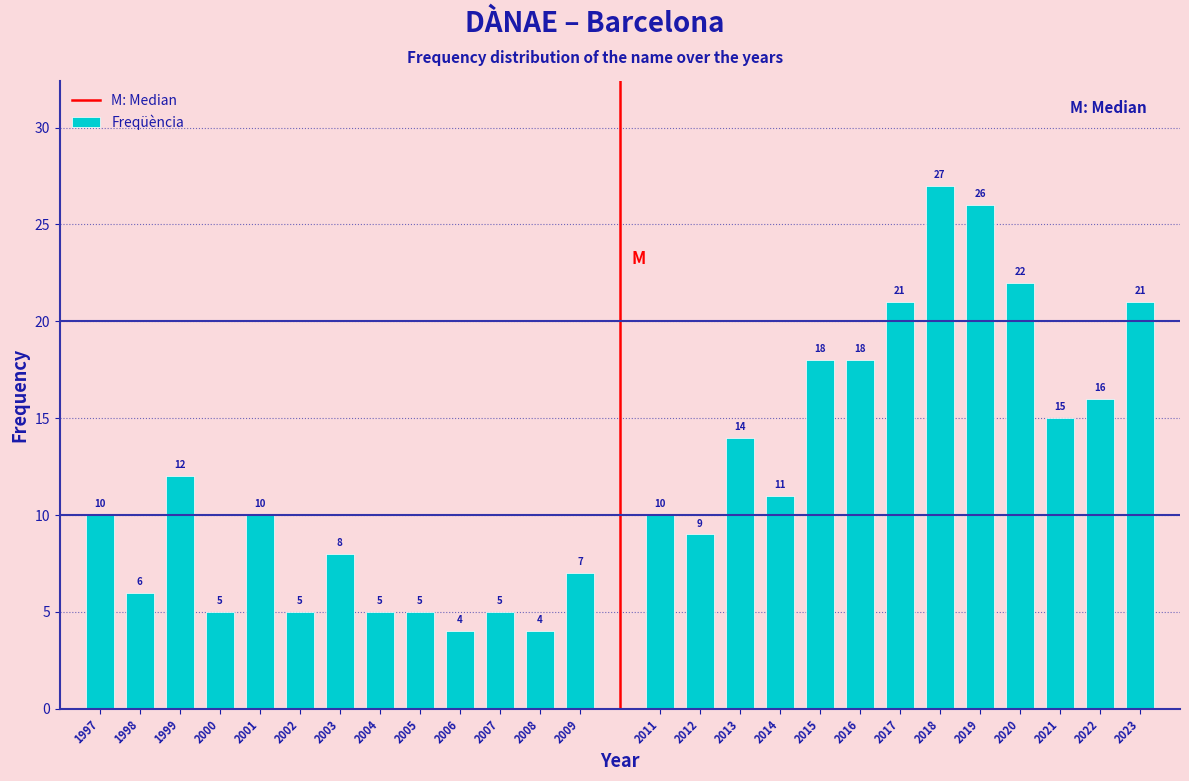

Reading left to right, extract all data points from this chart.

10	6	12	5	10	5	8	5	5	4	5	4	7	10	9	14	11	18	18	21	27	26	22	15	16	21